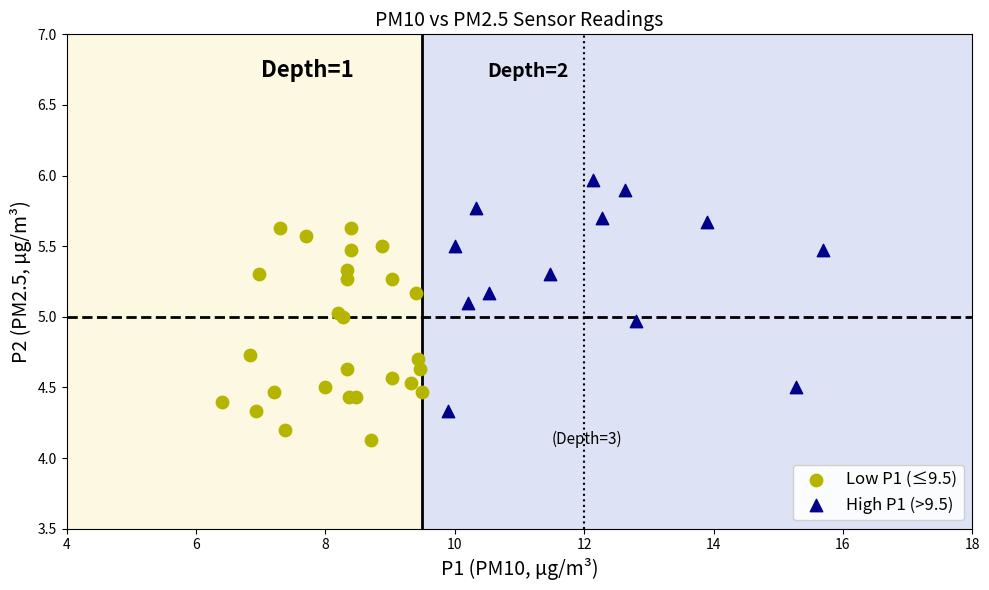

Which series reaches the minimum Y coordinate?

Low P1 (≤9.5)